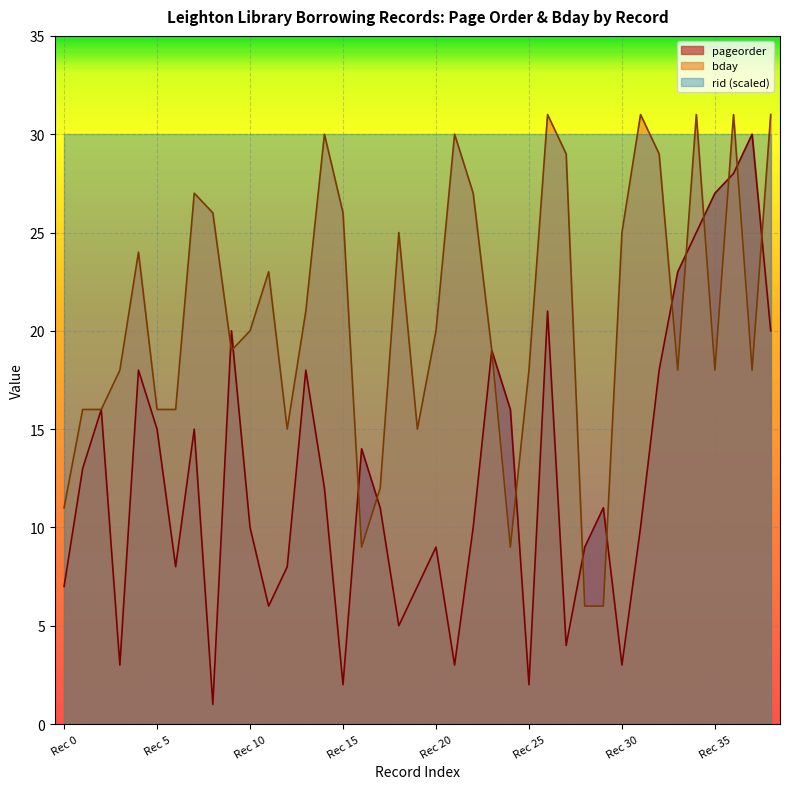

List the series in order of their overall mean, lowest first.

pageorder, bday, rid (scaled)